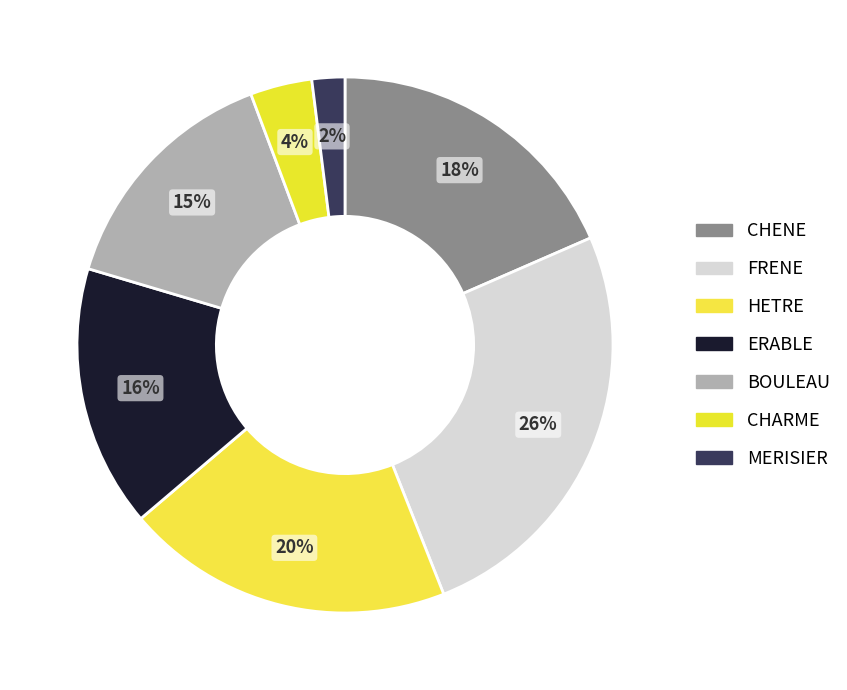

Which slice is the largest?

FRENE